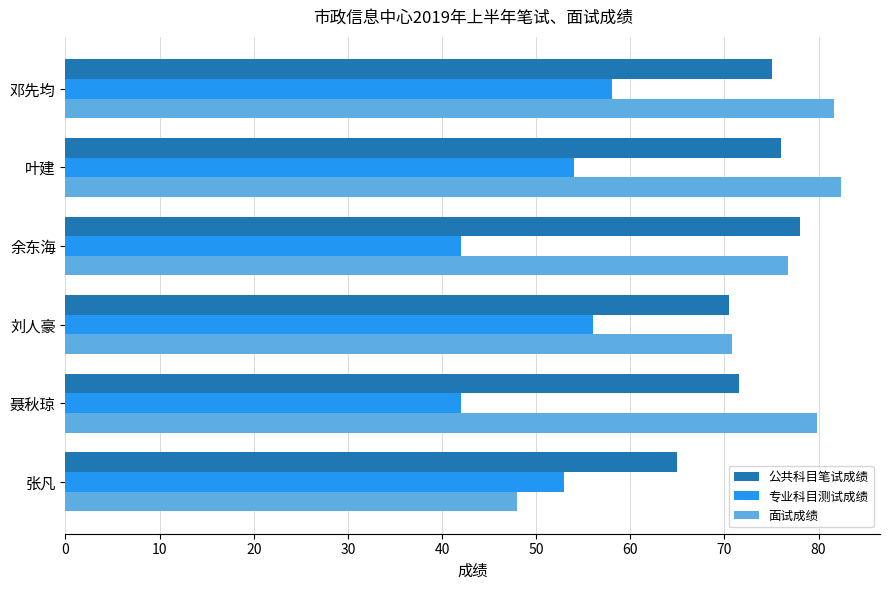

At how many categories does at least one series exceed 60?

6